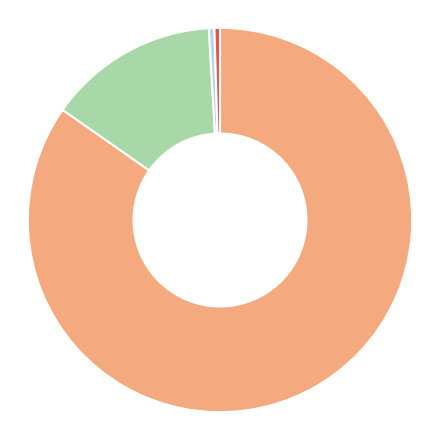

Does any single category account for the majority?

Yes